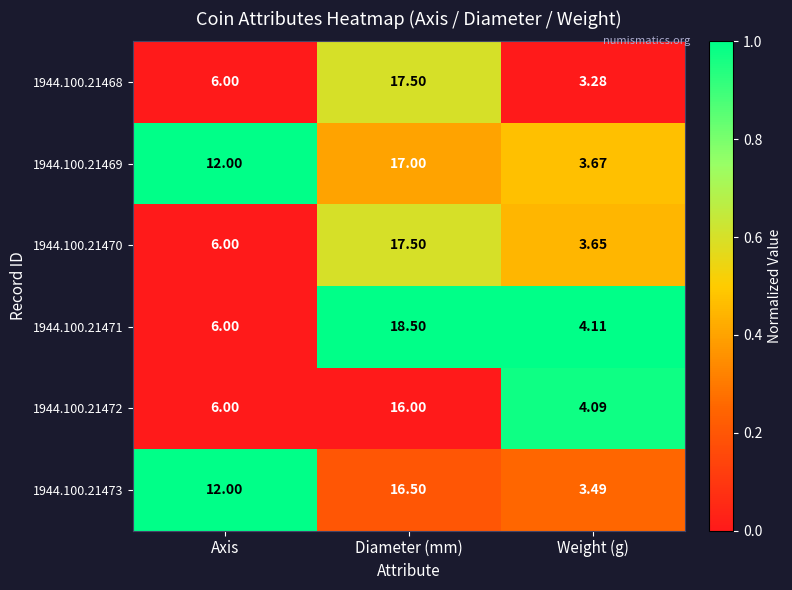

How many categories are shown in the chart?

3